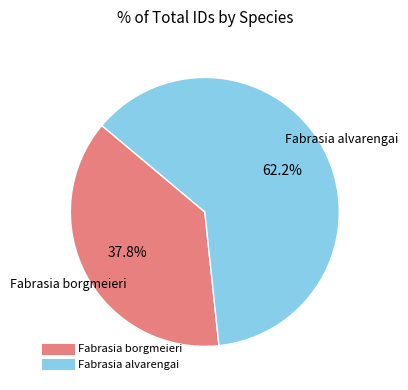

Count the number of slices in the pie.

2